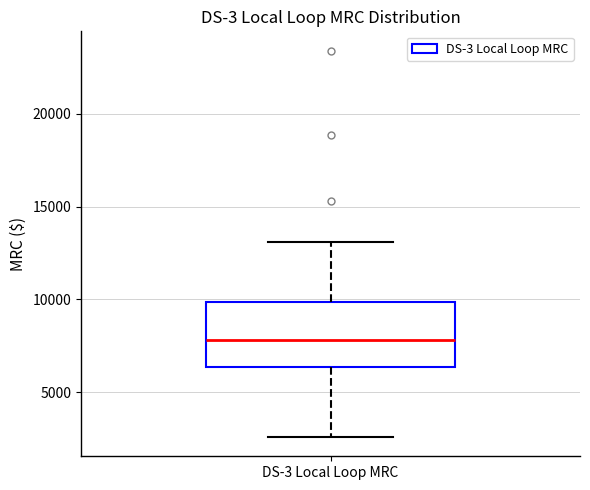

Where does the upper whisker of the box for DS-3 Local Loop MRC end on the y-axis? The values are not printed on the chart, so give them approximately, as read against the axis.

13000